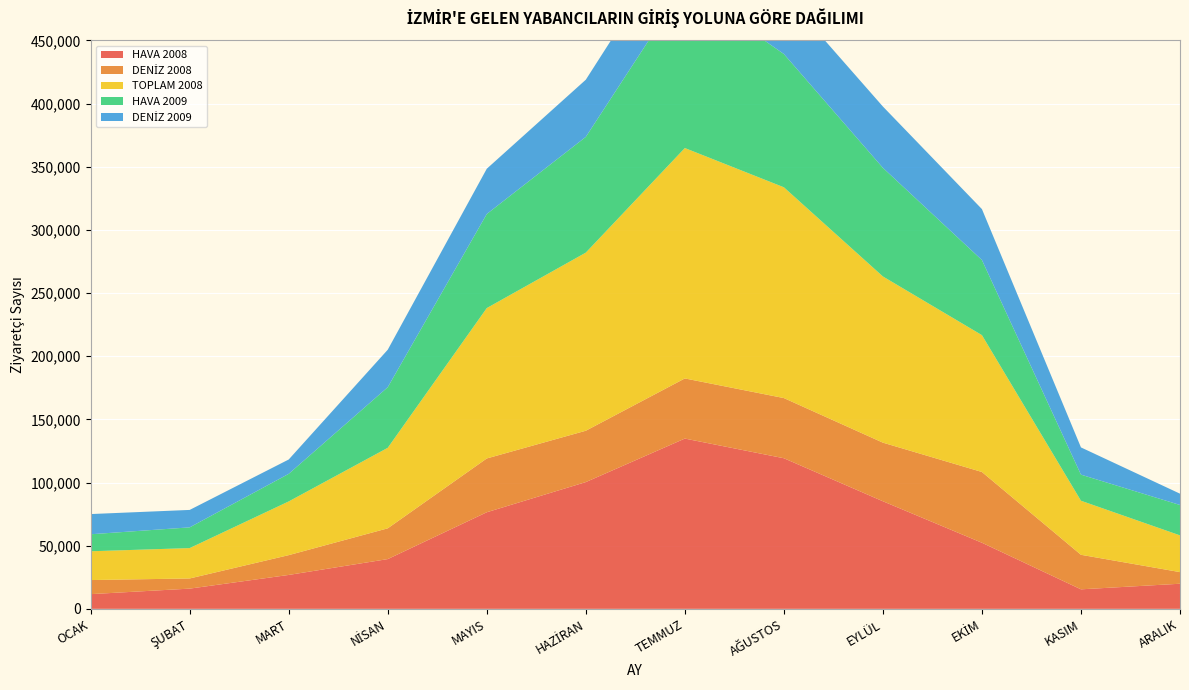

Reading left to right, list all the values displayed in this chart.

HAVA 2008: OCAK=11639	ŞUBAT=16001	MART=26835	NİSAN=39381	MAYIS=76453	HAZİRAN=100337	TEMMUZ=134786	AĞUSTOS=119217	EYLÜL=85156	EKİM=52310	KASIM=15444	ARALIK=19874
DENİZ 2008: OCAK=11146	ŞUBAT=8045	MART=15676	NİSAN=24351	MAYIS=42589	HAZİRAN=40654	TEMMUZ=47599	AĞUSTOS=47635	EYLÜL=46399	EKİM=56020	KASIM=27340	ARALIK=9201
TOPLAM 2008: OCAK=22785	ŞUBAT=24046	MART=42511	NİSAN=63732	MAYIS=119042	HAZİRAN=140991	TEMMUZ=182385	AĞUSTOS=166852	EYLÜL=131555	EKİM=108330	KASIM=42784	ARALIK=29075
HAVA 2009: OCAK=13464	ŞUBAT=16401	MART=21834	NİSAN=47976	MAYIS=74463	HAZİRAN=91617	TEMMUZ=129009	AĞUSTOS=105494	EYLÜL=85984	EKİM=59434	KASIM=20658	ARALIK=24060
DENİZ 2009: OCAK=15993	ŞUBAT=13810	MART=11358	NİSAN=29674	MAYIS=35841	HAZİRAN=45258	TEMMUZ=47522	AĞUSTOS=47731	EYLÜL=48530	EKİM=40330	KASIM=21559	ARALIK=8948